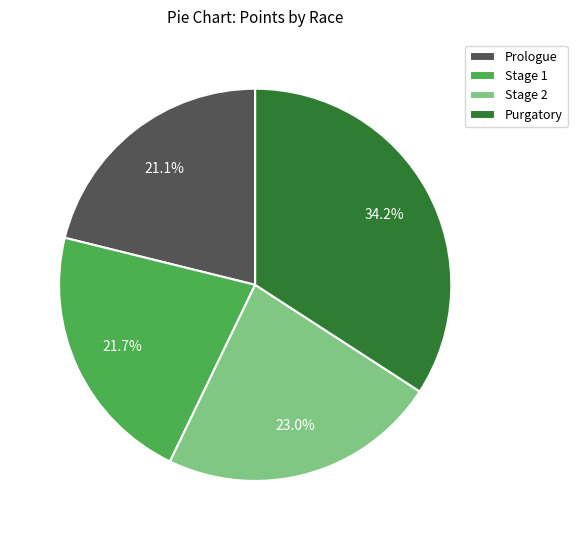

Does Prologue represent more than half of the total?

No